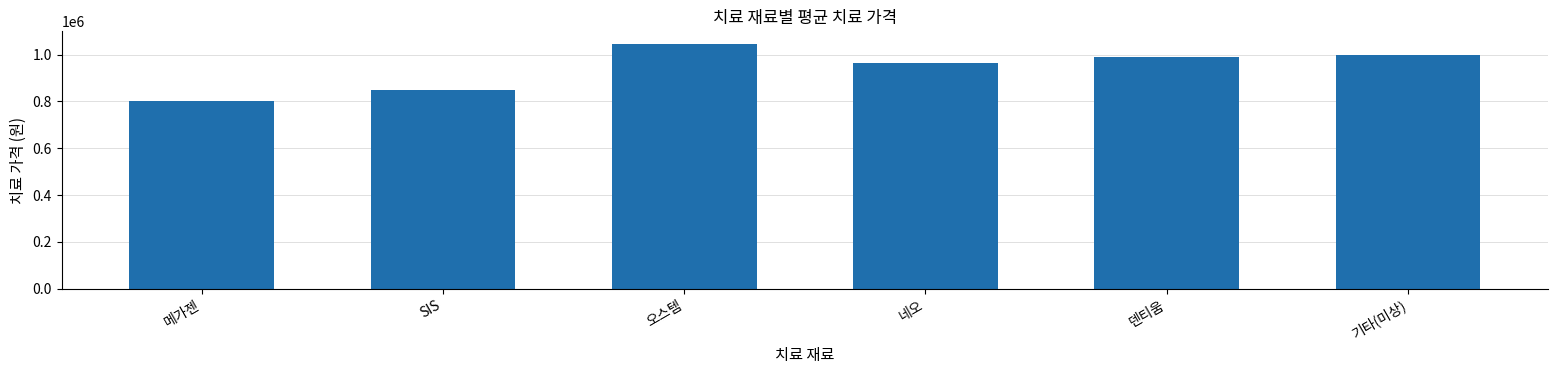

What is the greatest value displayed?

1047142.9